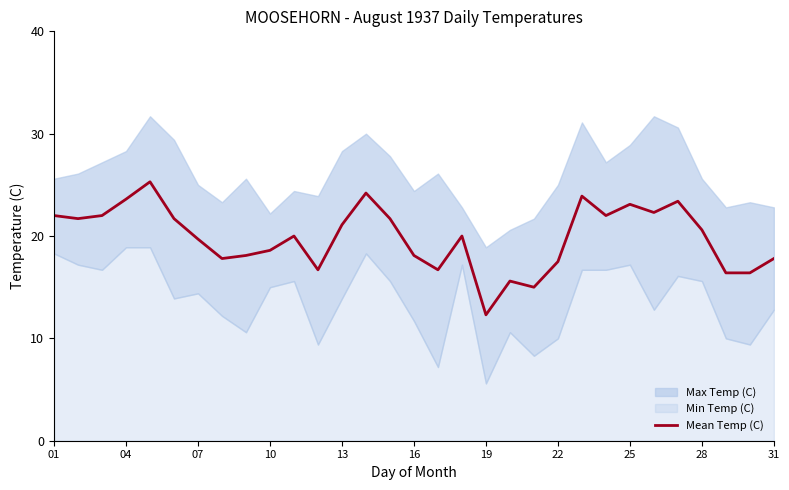

What is the difference between the maximum and minimum values?

13.0